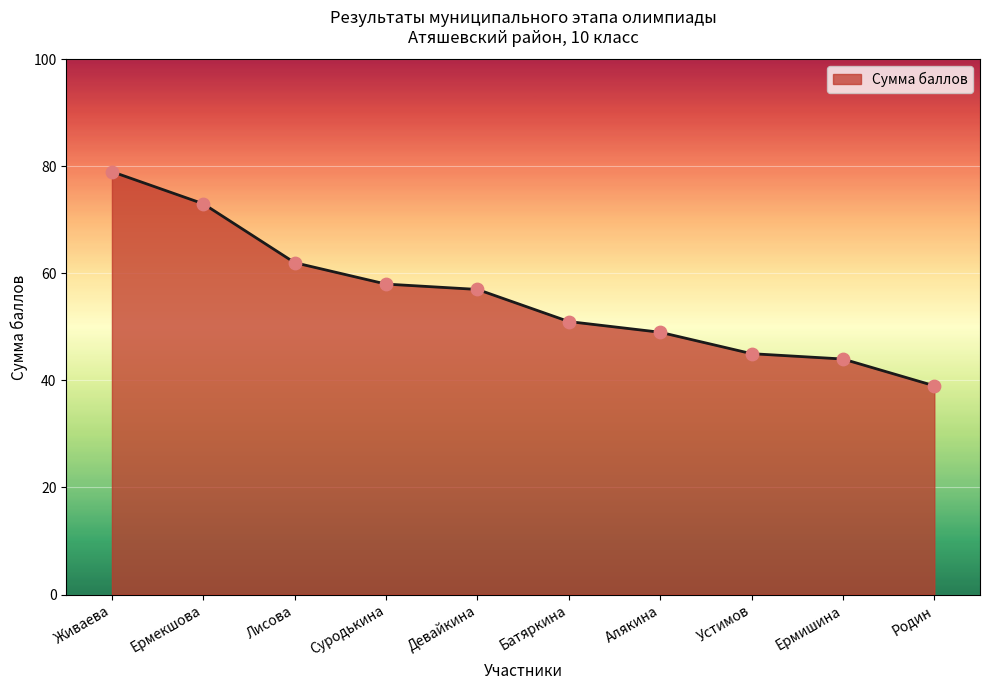

What is the change in value from Лисова to Суродькина?

-4